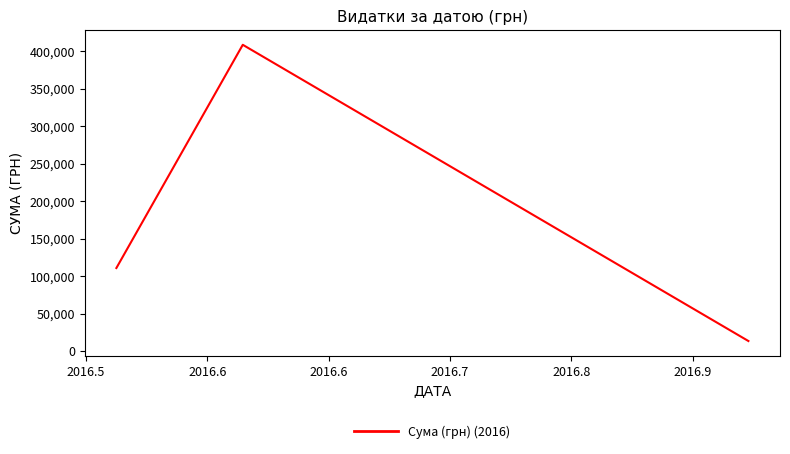

What is the difference between the second highest and minimum values?

97397.9